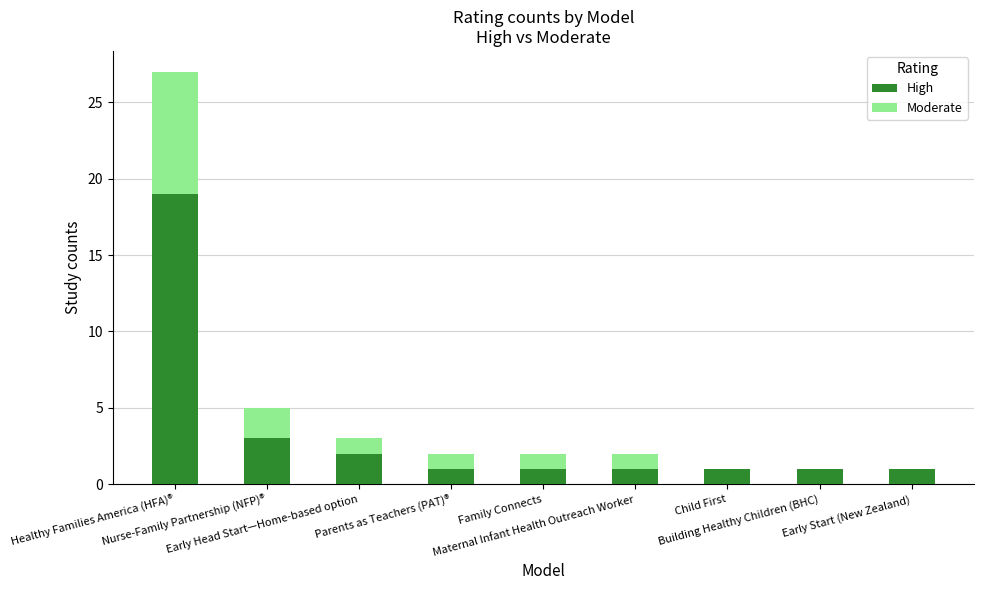

What are all the series names shown in the legend?

High, Moderate